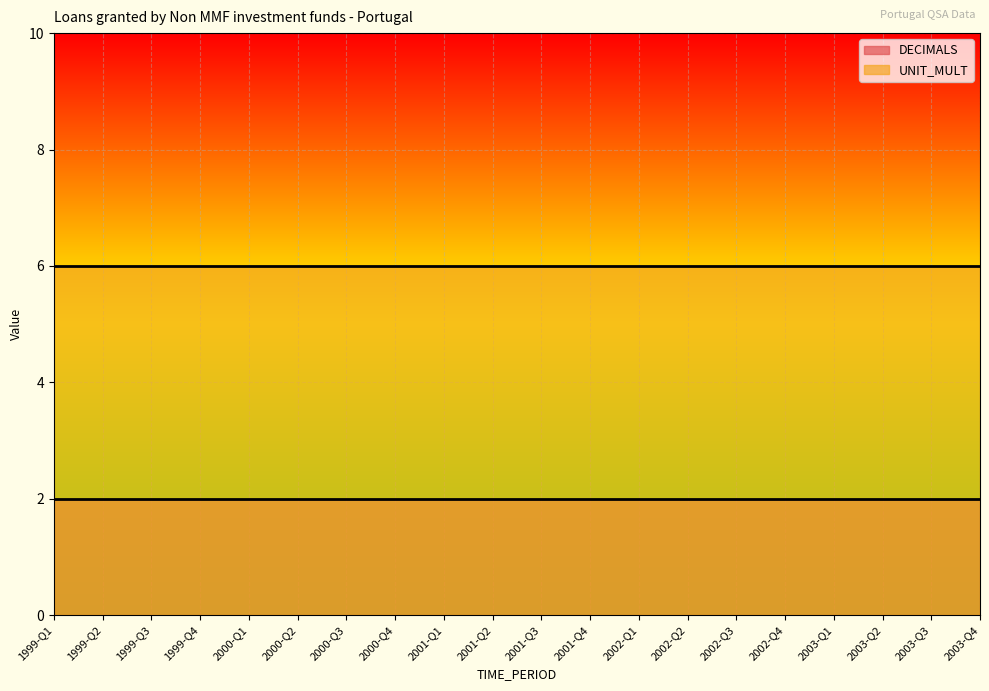

What is the sum of the DECIMALS values at 2003-Q1 and 2000-Q1?

4